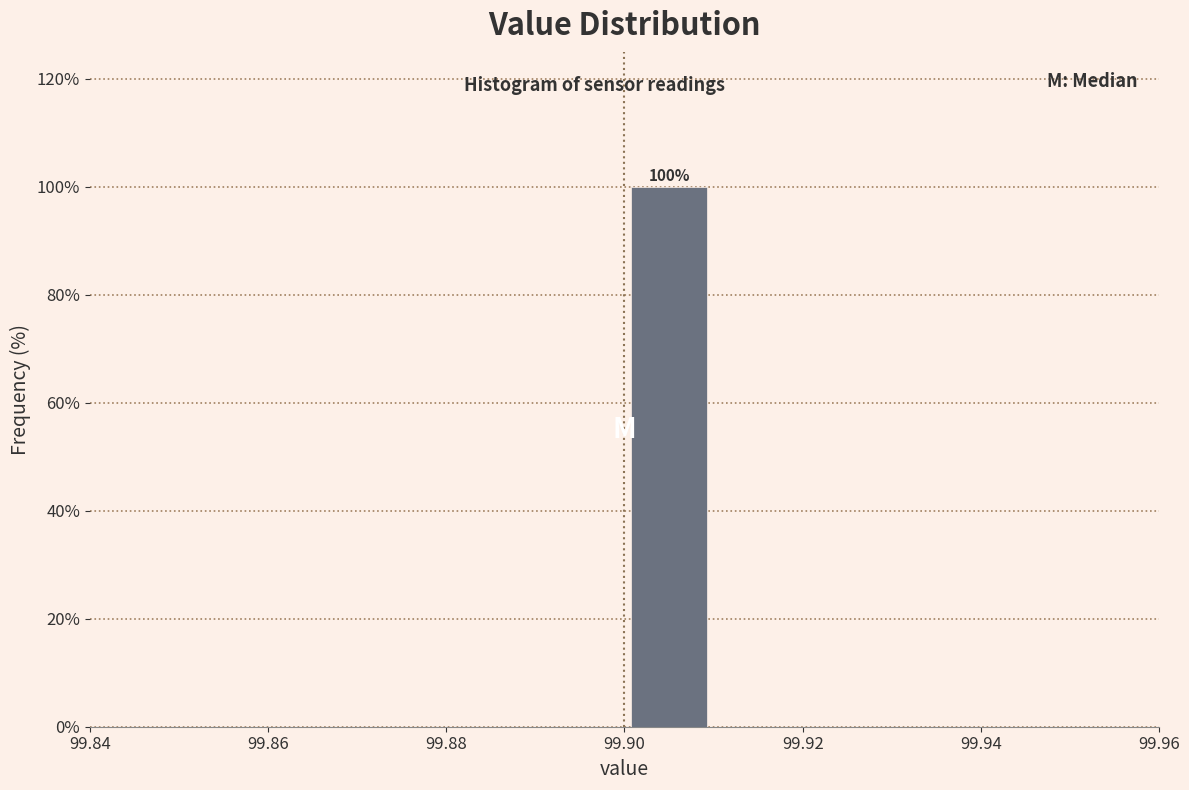

Which range on the x-axis has the tallest bar?

99.90 to 99.91